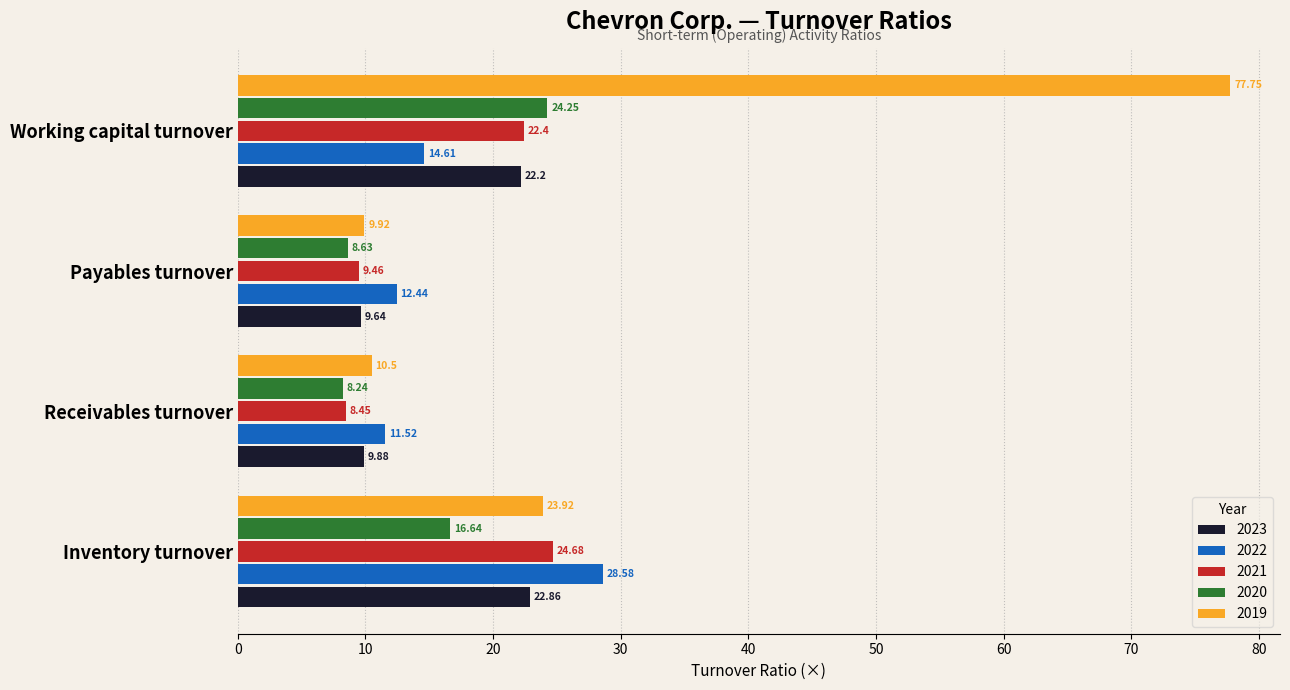

What is the difference between the highest and lowest values at Payables turnover?

3.8